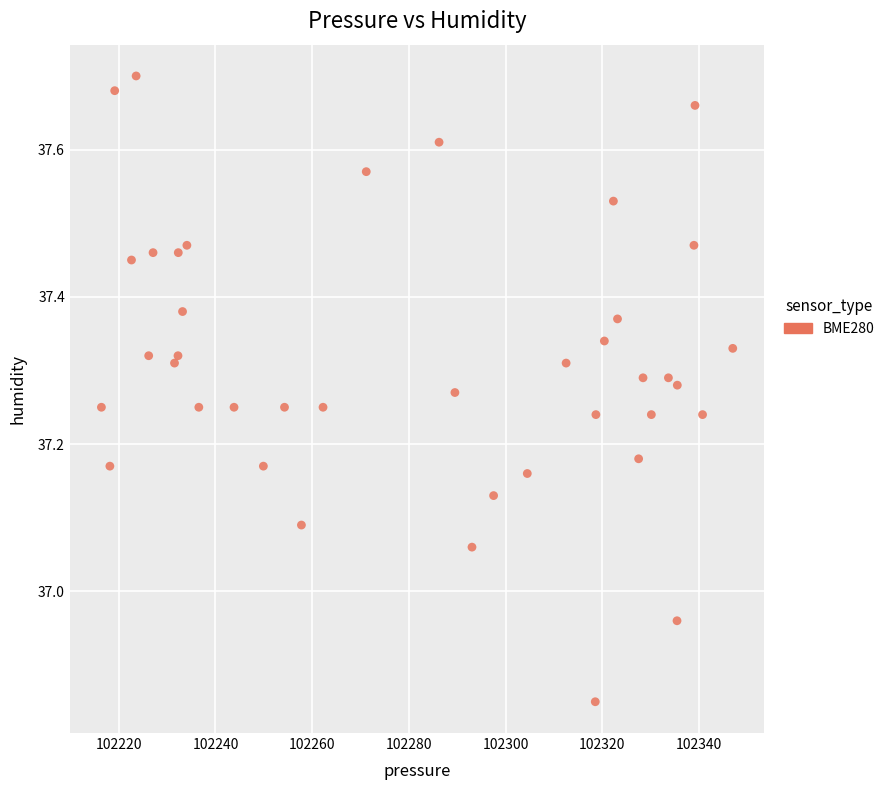

What is the range of X values (max minus min)?

130.6